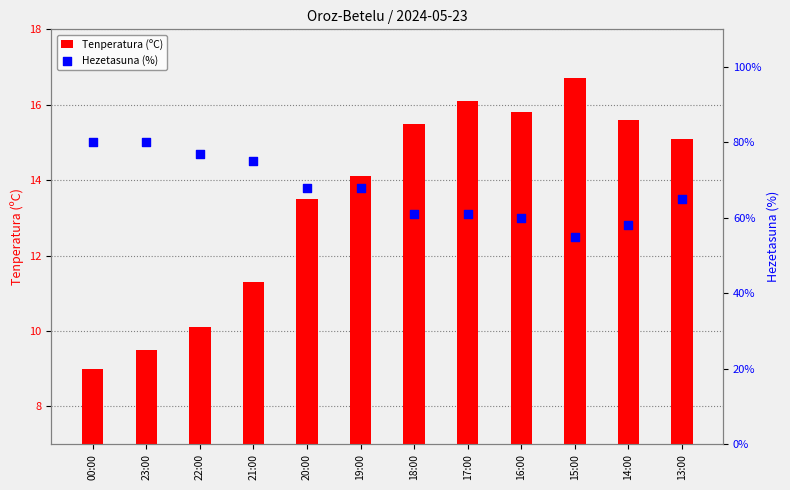

What is the total value across all series at 23:00?

89.5